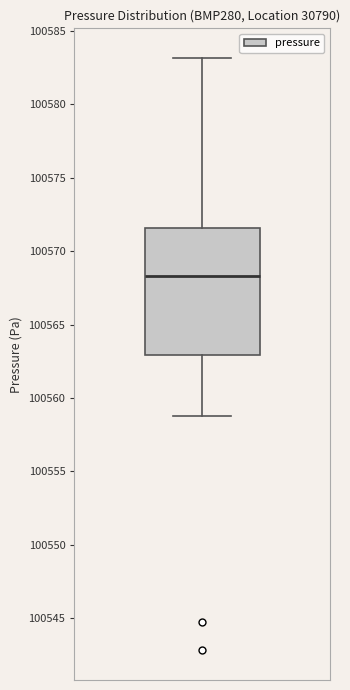

Where does the median line of the box sit on the y-axis? The values are not printed on the chart, so give them approximately, as read against the axis.

100568.5